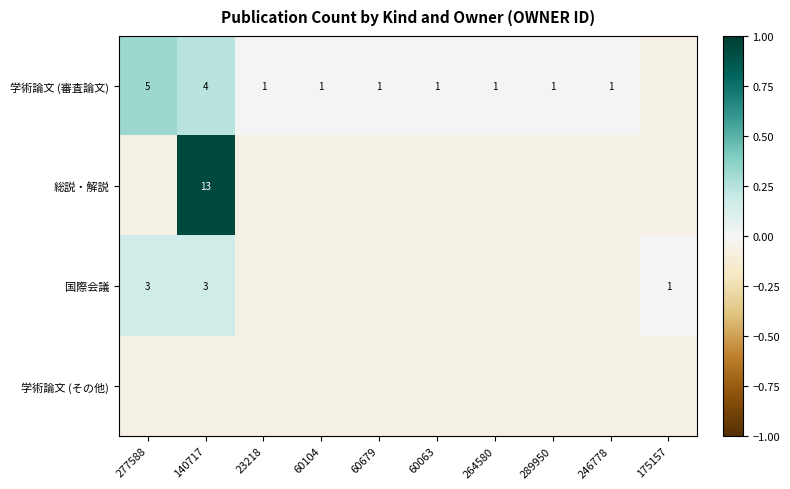

At how many categories does at least one series exceed 0?

10